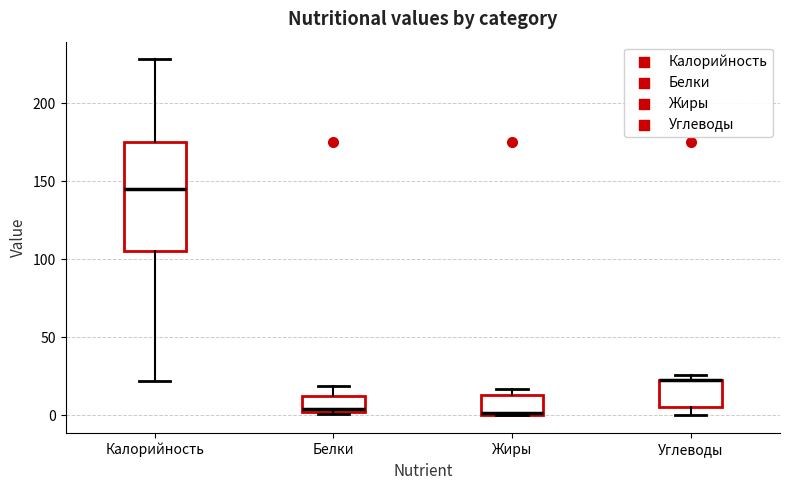

Which box is the tallest, from its lower edge to its upper edge?

Калорийность